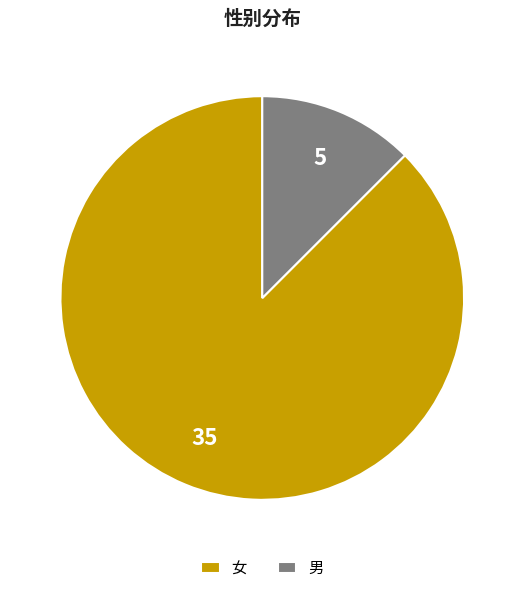

The 男 slice represents 12% of the pie. True or false?

True